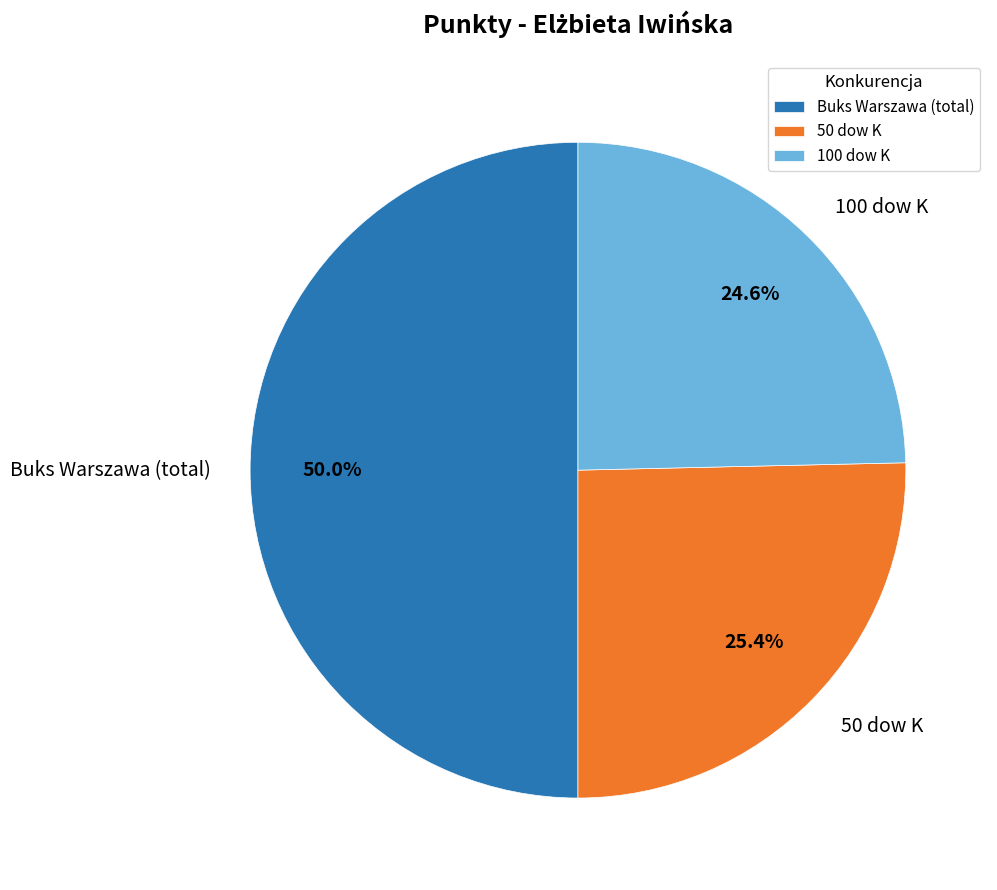

Count the number of slices in the pie.

3